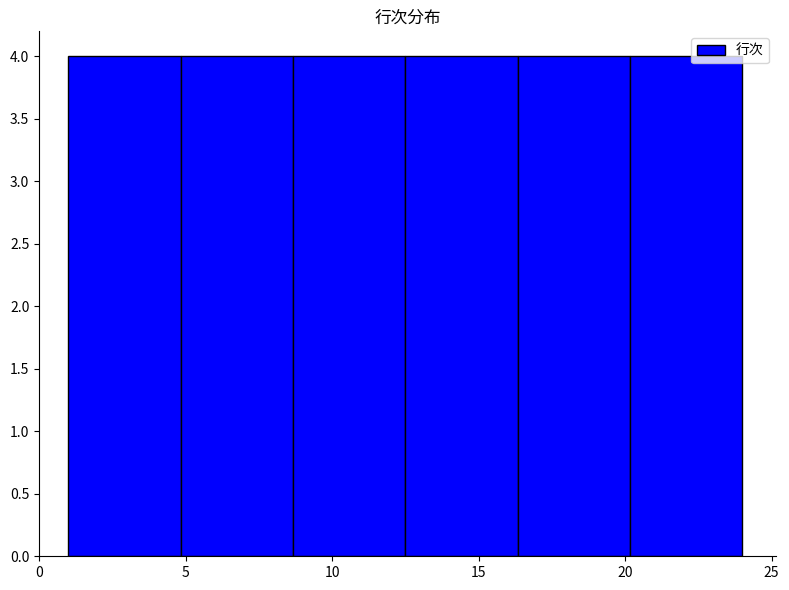

What is the height of the bar covering 12.5 to 16.5 on the x-axis? Neither the bar edges nor the heights are printed on the chart, so give them approximately, as read against the axes.

4